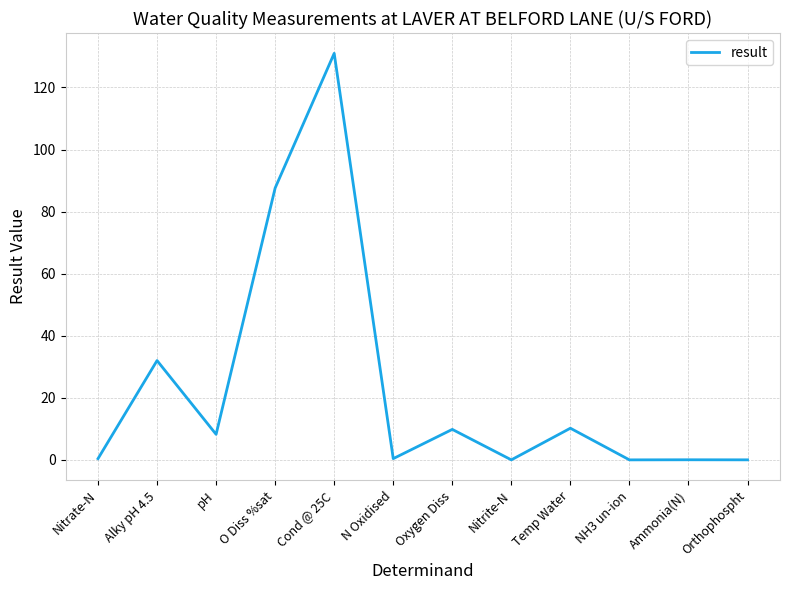

How many lines are shown in the chart?

1